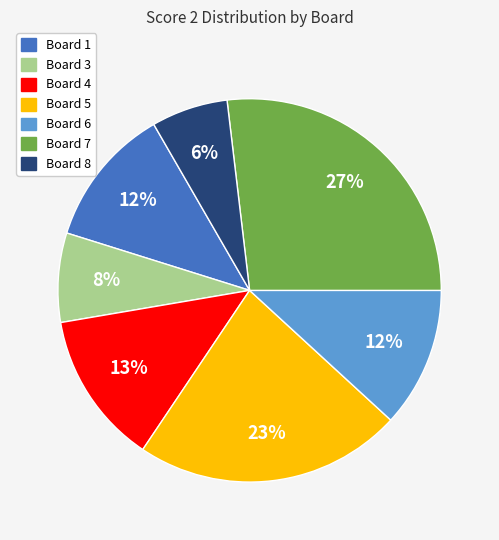

To the nearest percent, what is the average slice percentage?

14%